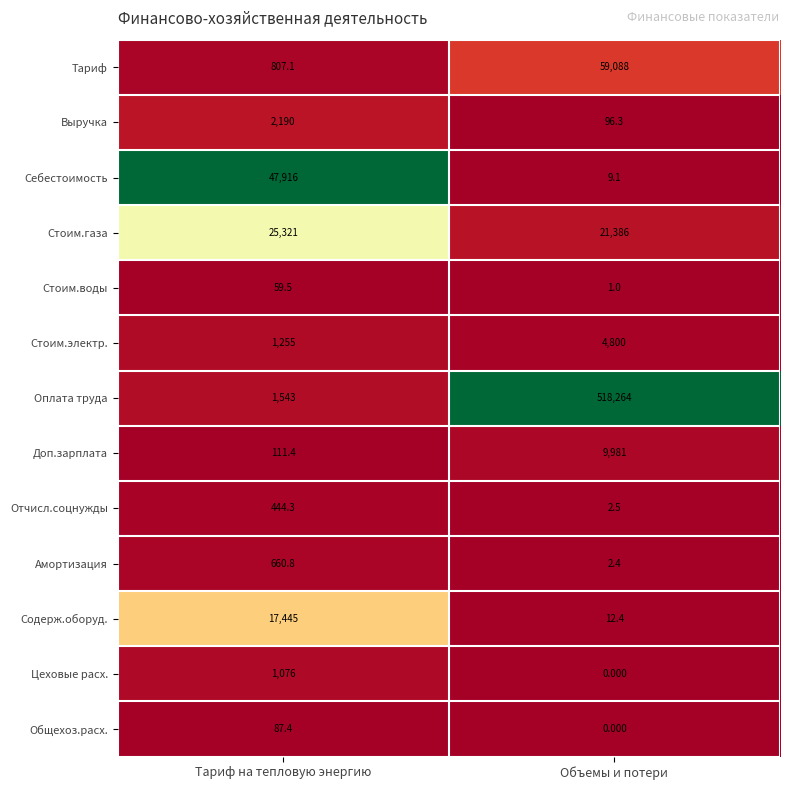

Where does the Отчисл.соцнужды series first go above 444?

Тариф на тепловую энергию